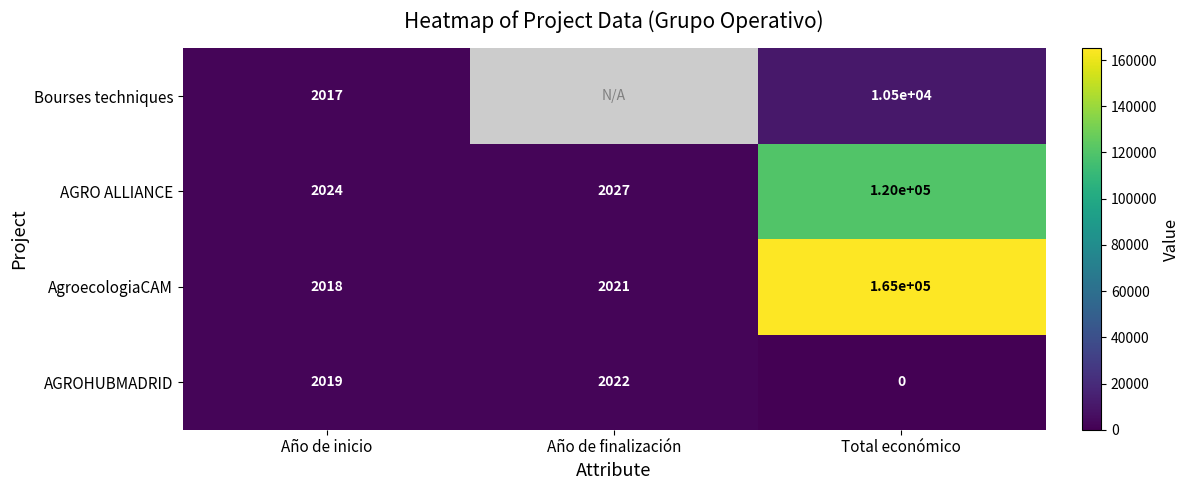

Which has a higher value, Año de inicio or Total económico?

Año de inicio